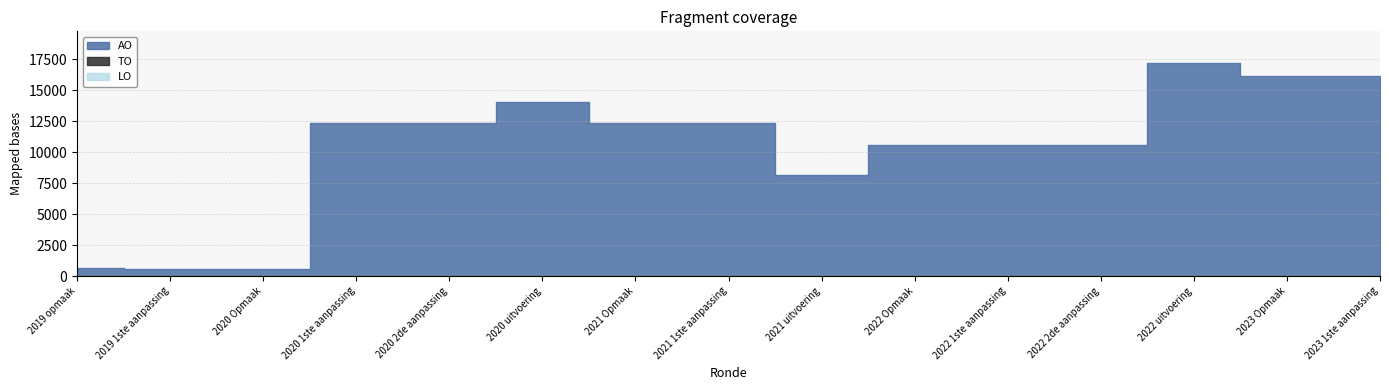

Is it true that AO equals 1104 at 2019 opmaak?

False